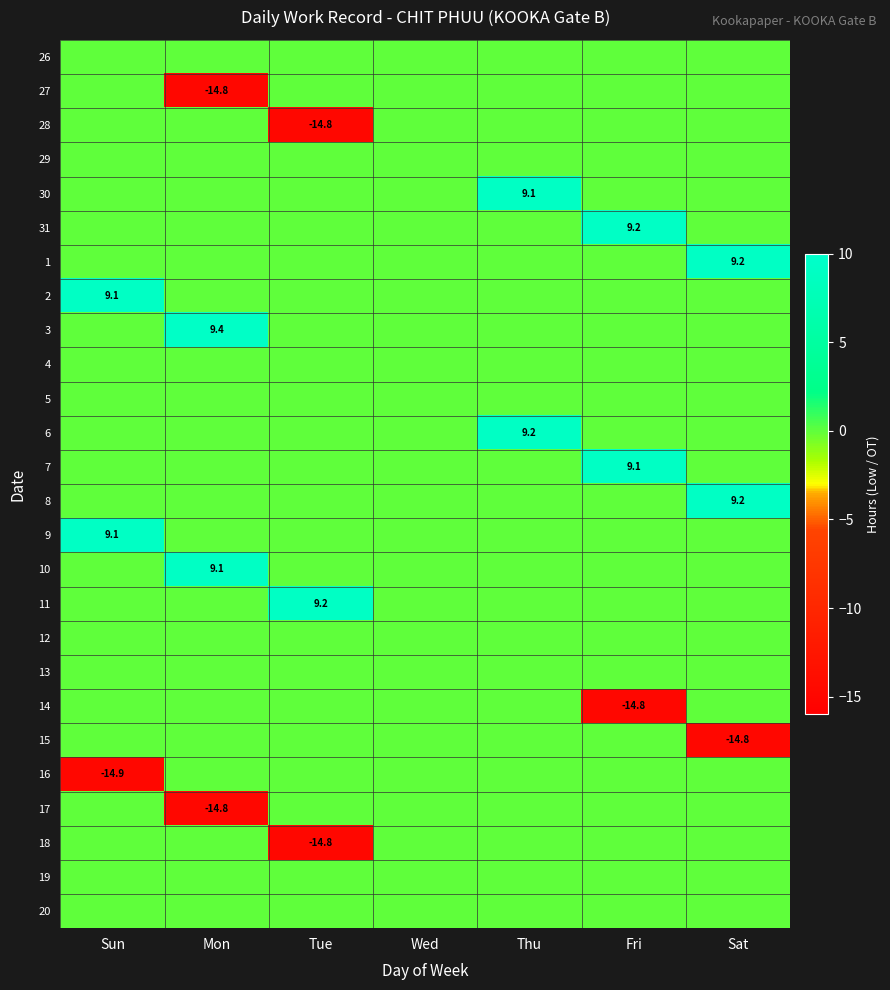

What is the highest value of the 30 series?

9.1